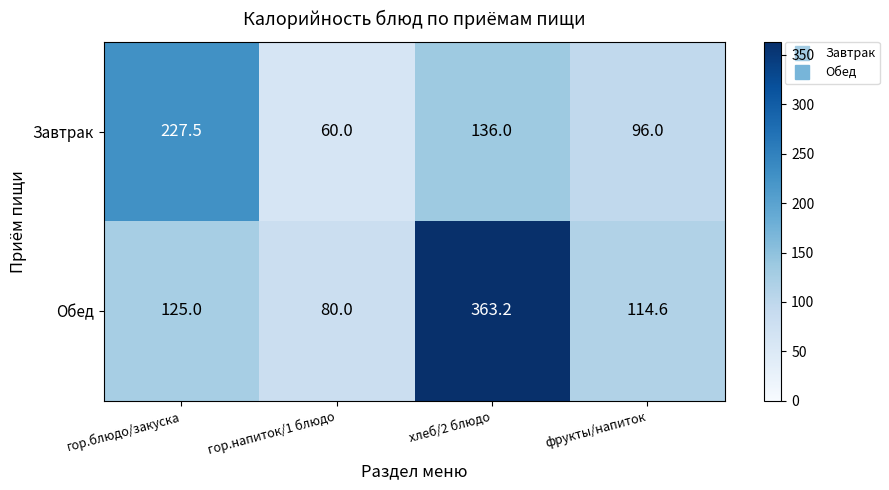

Reading left to right, extract all data points from this chart.

Завтрак: 227.5	60.0	136.0	96.0
Обед: 125.0	80.0	363.2	114.6